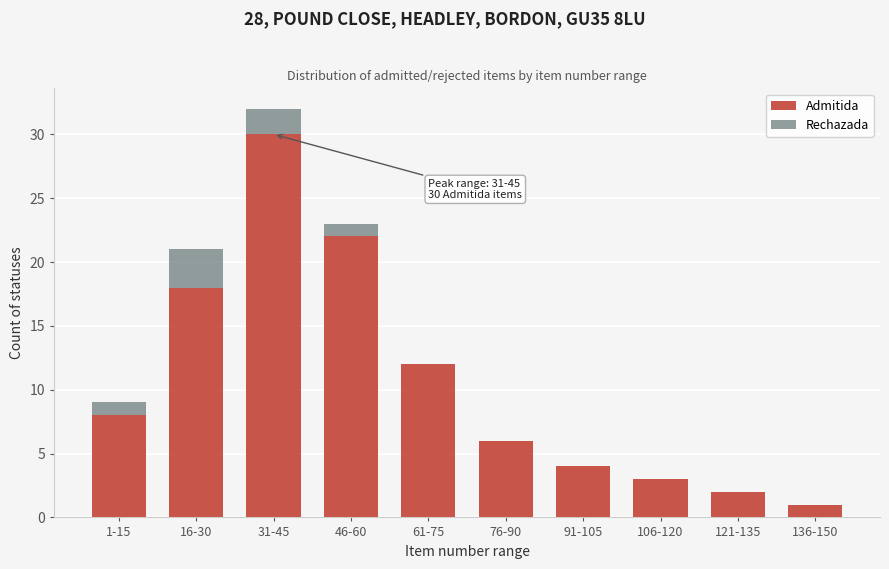

Reading left to right, what are the values for Admitida?

1-15=8	16-30=18	31-45=30	46-60=22	61-75=12	76-90=6	91-105=4	106-120=3	121-135=2	136-150=1